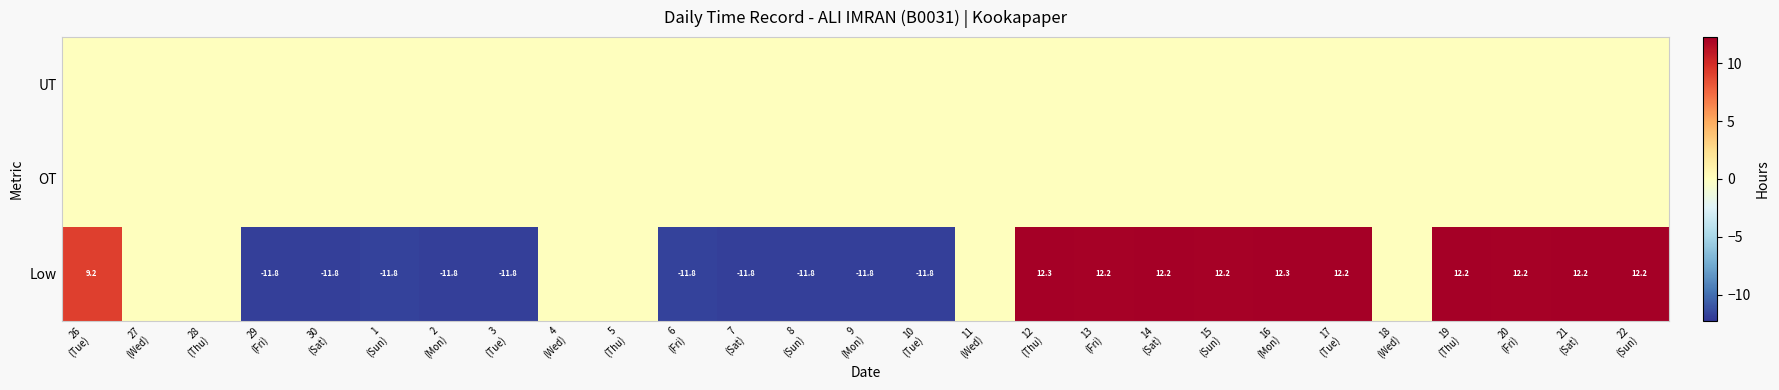

Which has a higher value, 22
(Sun) or 4
(Wed)?

22
(Sun)